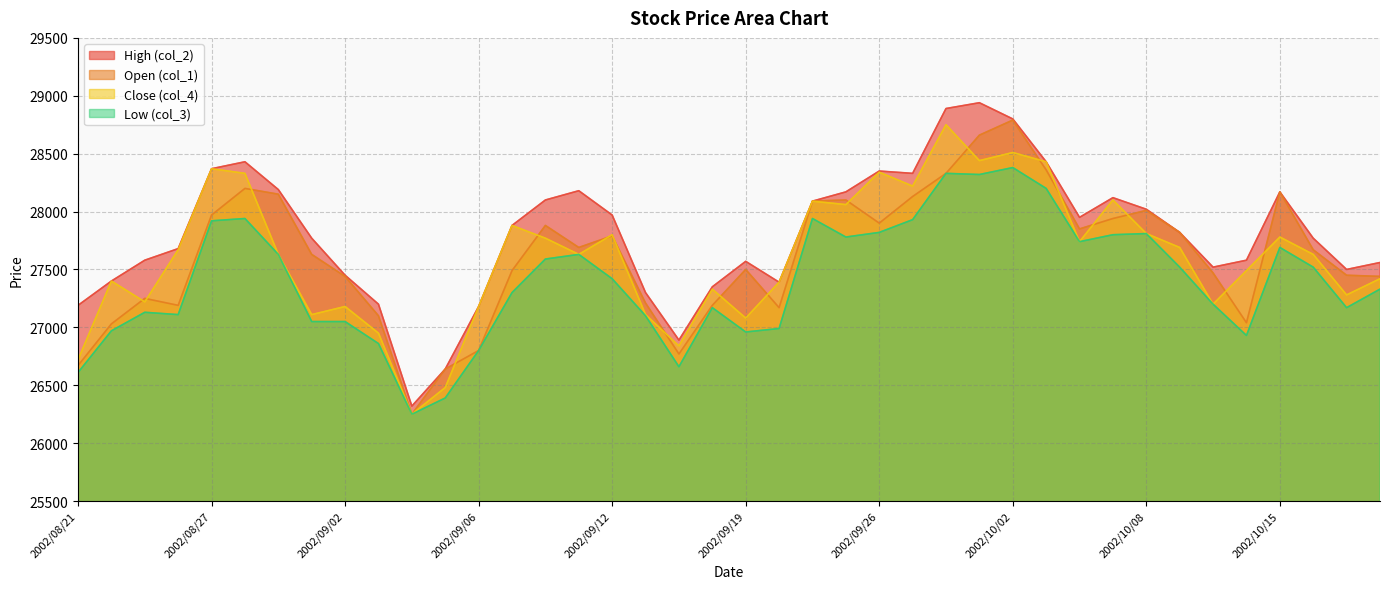

What is the sum of all col_1 values?

1104230